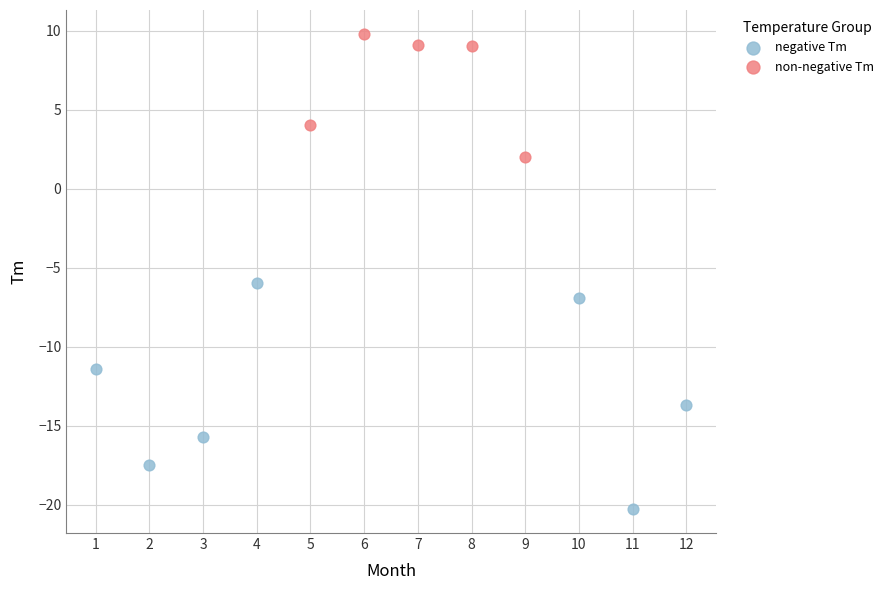

Which series reaches the minimum Y coordinate?

negative Tm